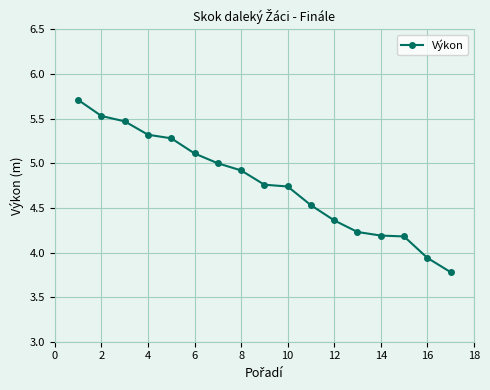

What is the value of the 2nd point from the left?

5.5